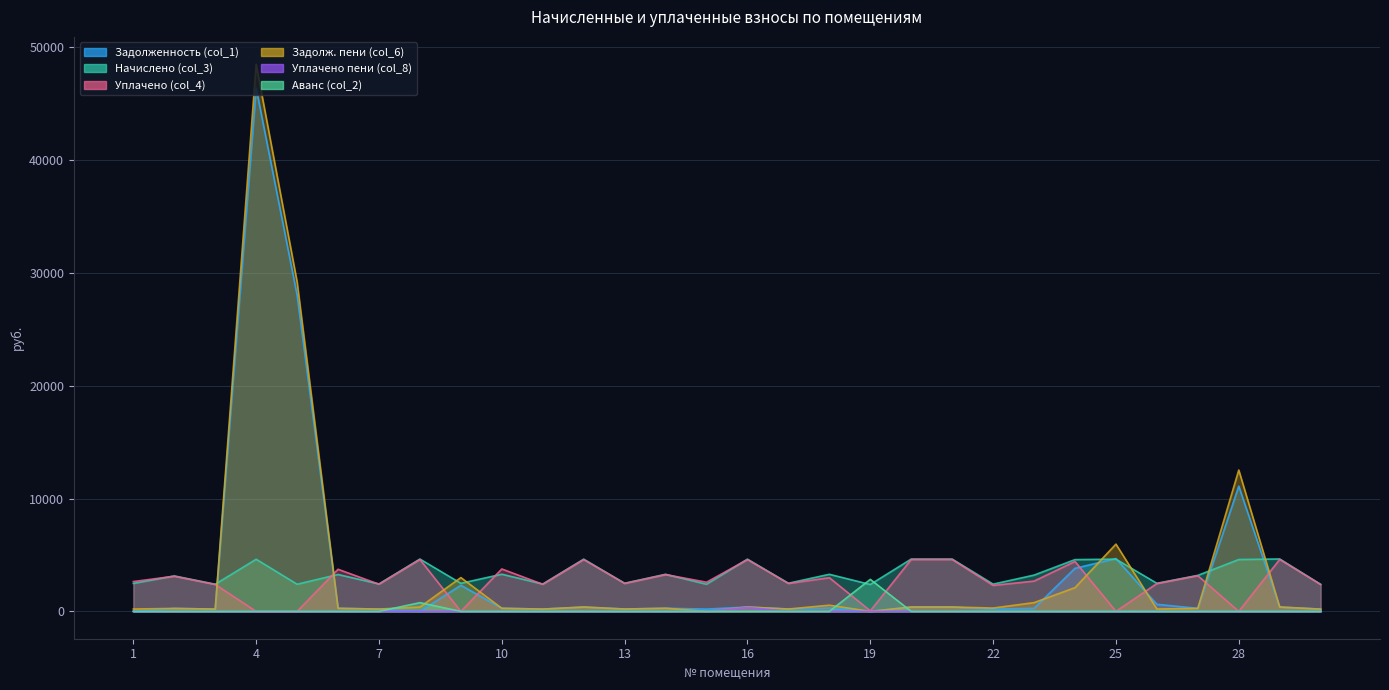

Where is the first local maximum for Начислено (col_3)?

2